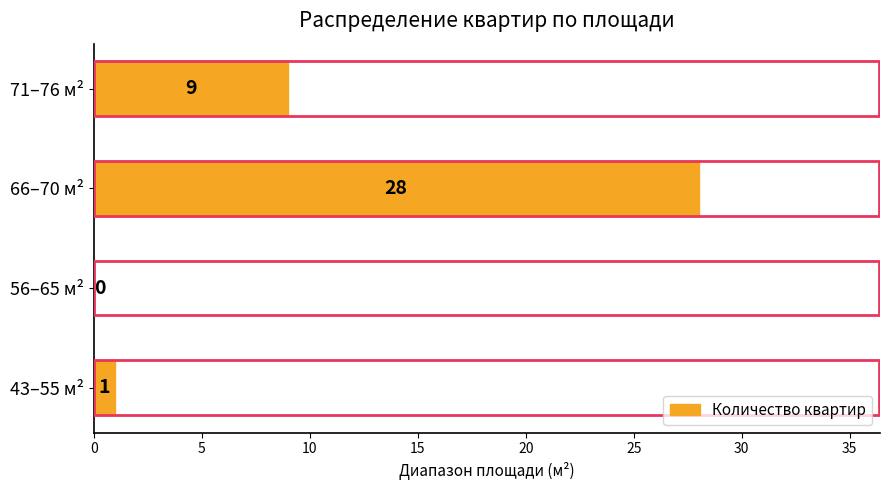

What is the change in value from 66–70 м² to 71–76 м²?

-19